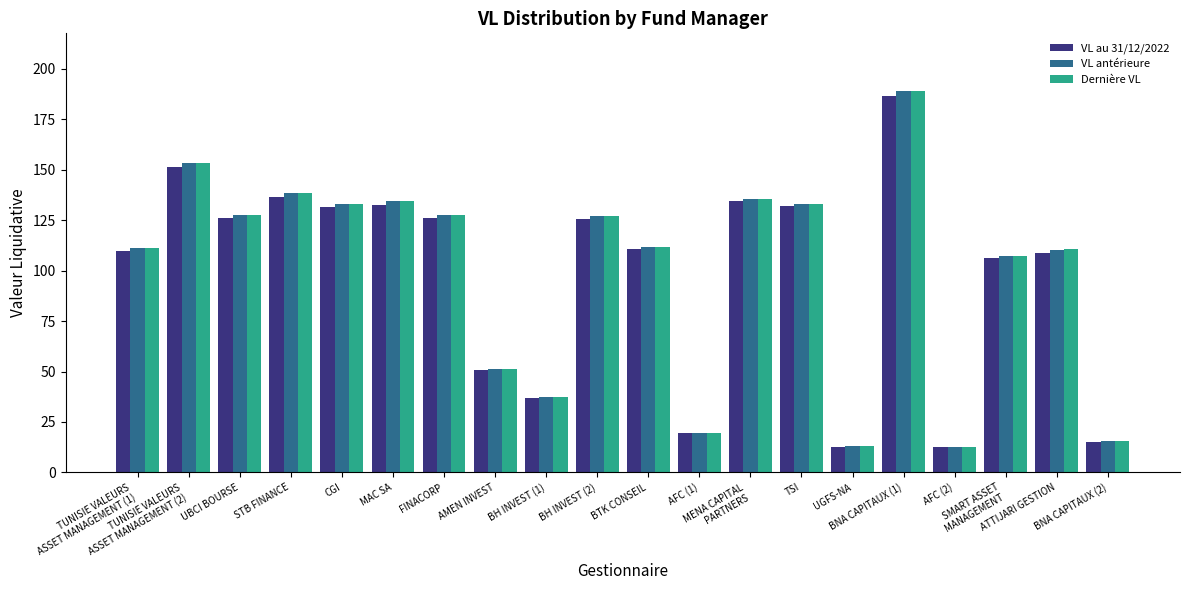

What is the maximum value shown in the chart?

189.3